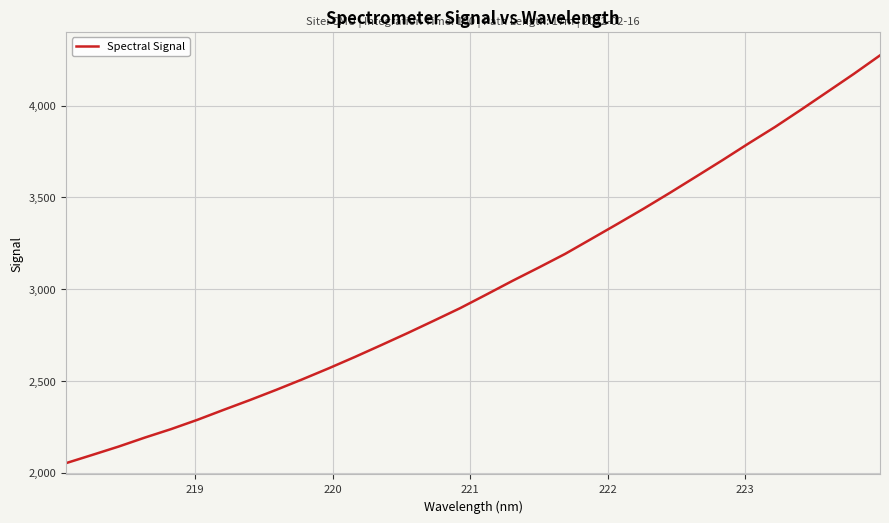

What is the difference between the maximum and minimum values?

2220.8